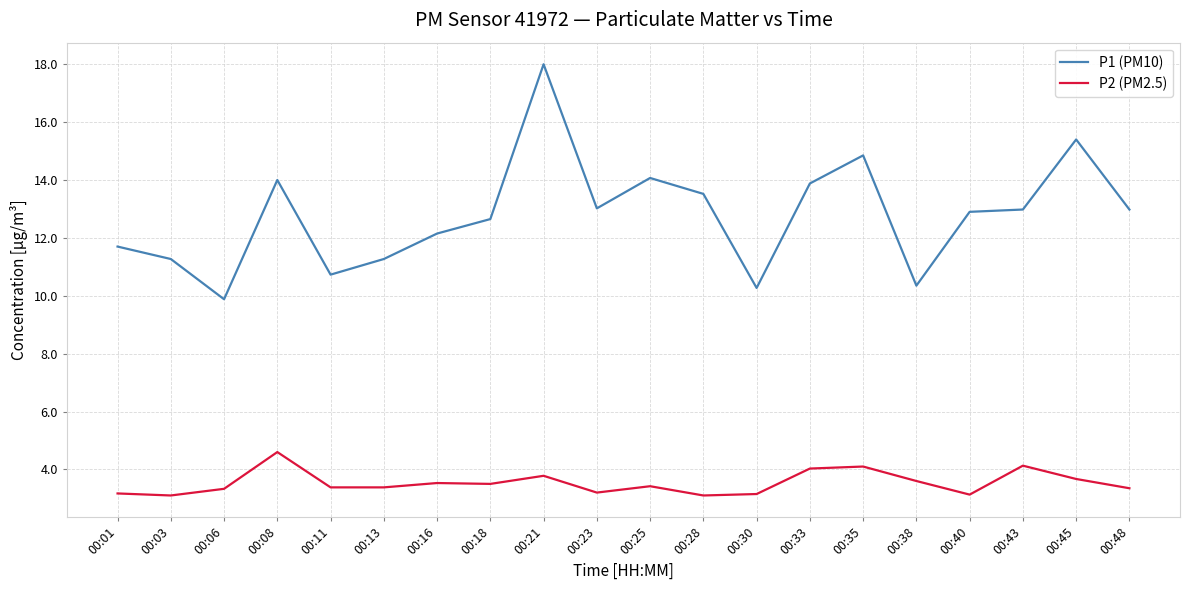

At which category does the chart reach its peak across all series?

00:21